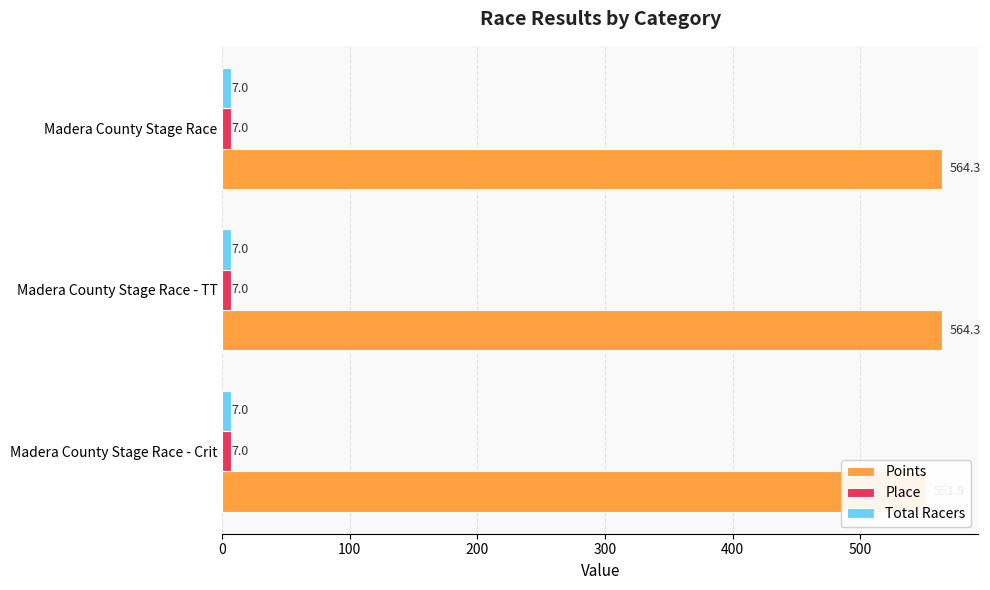

Is it true that Points equals 849.2 at Madera County Stage Race - TT?

False